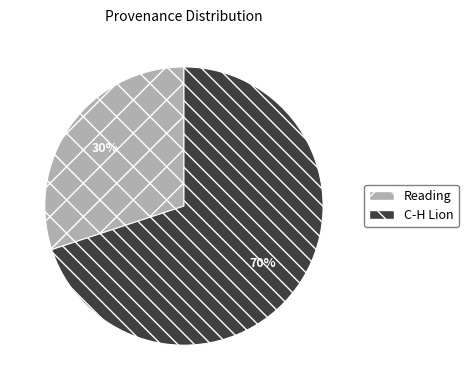

Approximately how many times larger is the value at C-H Lion compared to Reading?

2.3